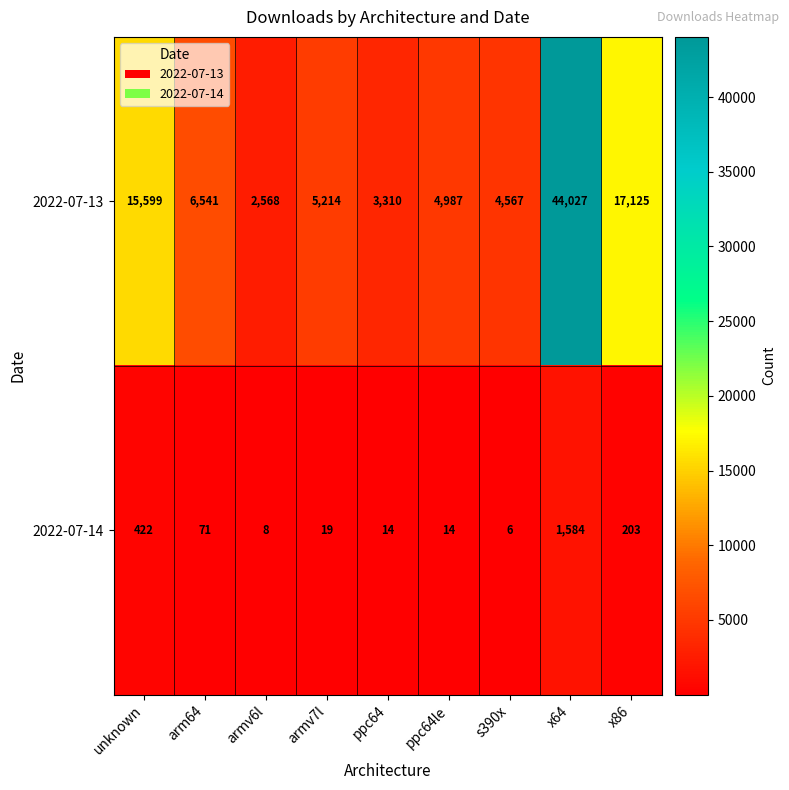

What is the difference between the maximum and second lowest values in the 2022-07-13 series?

40717